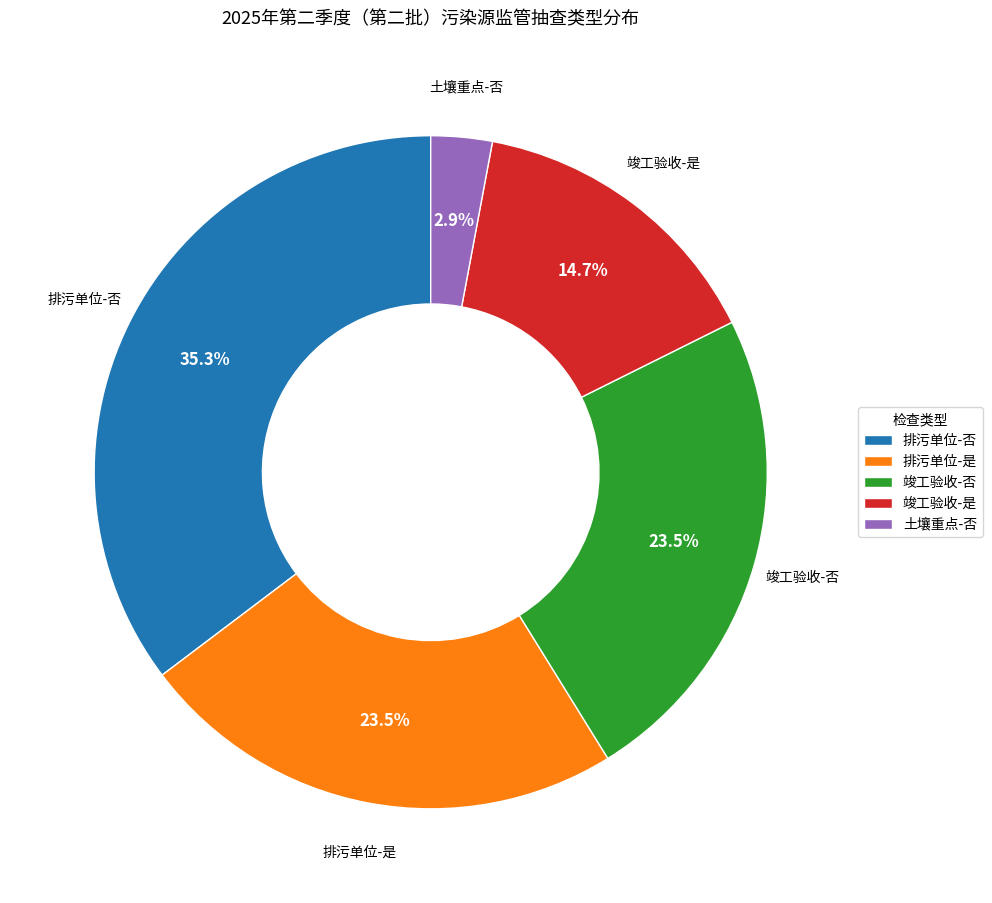

What portion of the pie excludes 竣工验收-否?

76.5%